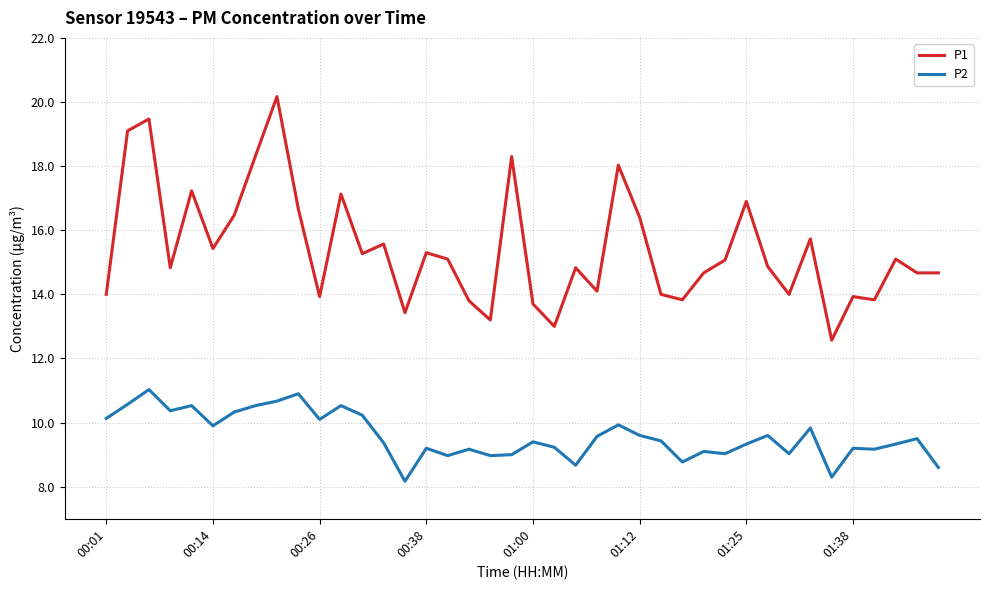

What is the smallest value displayed?

8.2